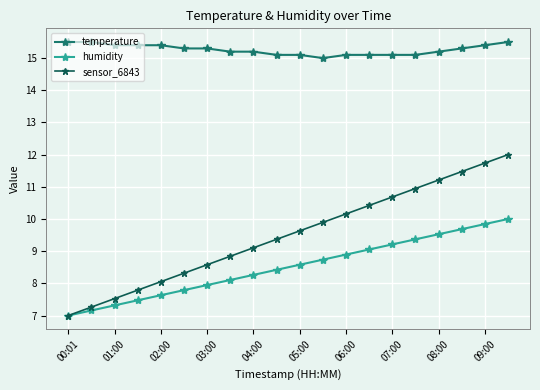

List the series in order of their peak value, lowest first.

humidity, sensor_6843, temperature